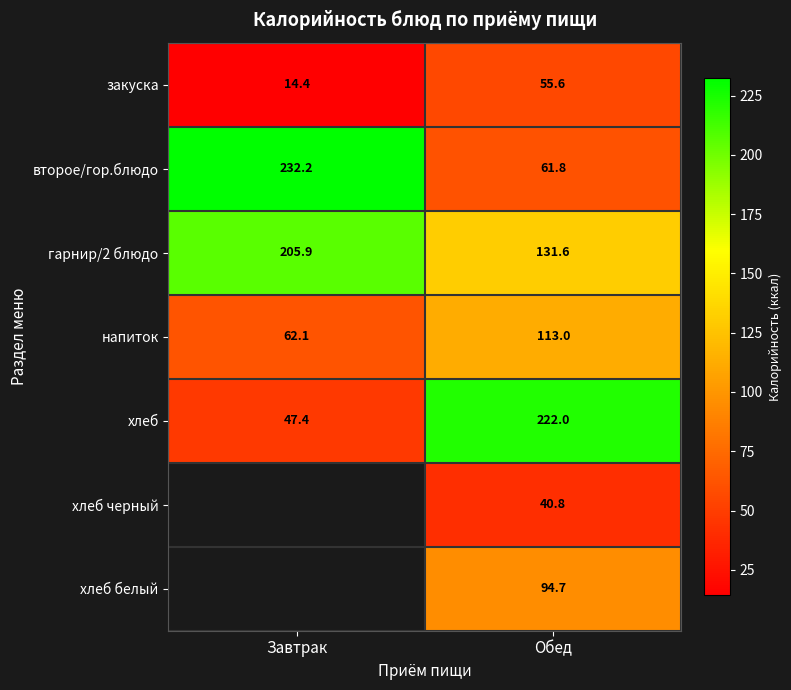

True or false: напиток has a value of 194.9 at Обед.

False